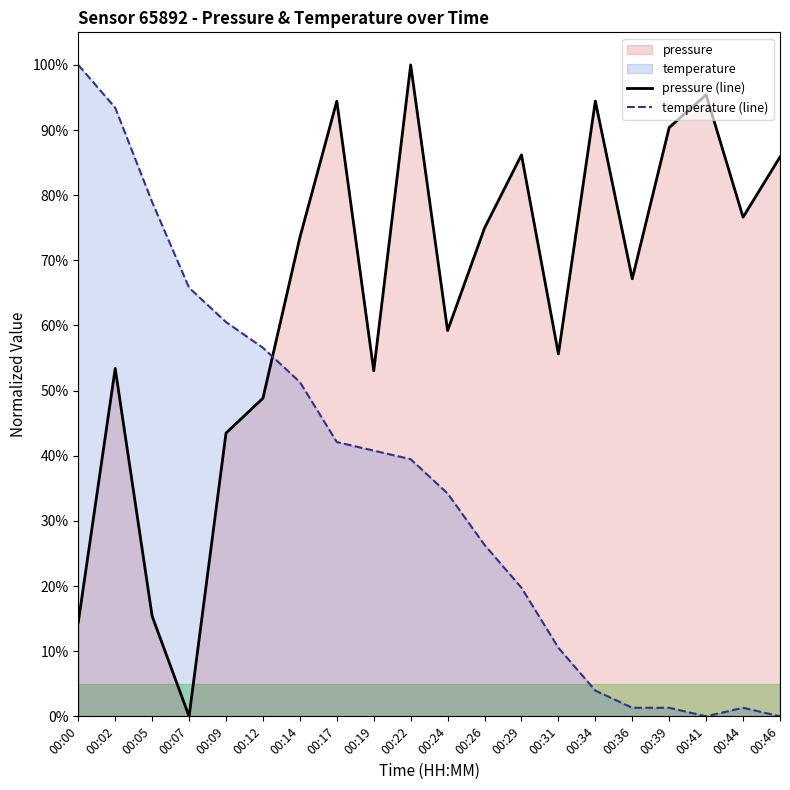

Where is the first local maximum for temperature (line)?

00:44